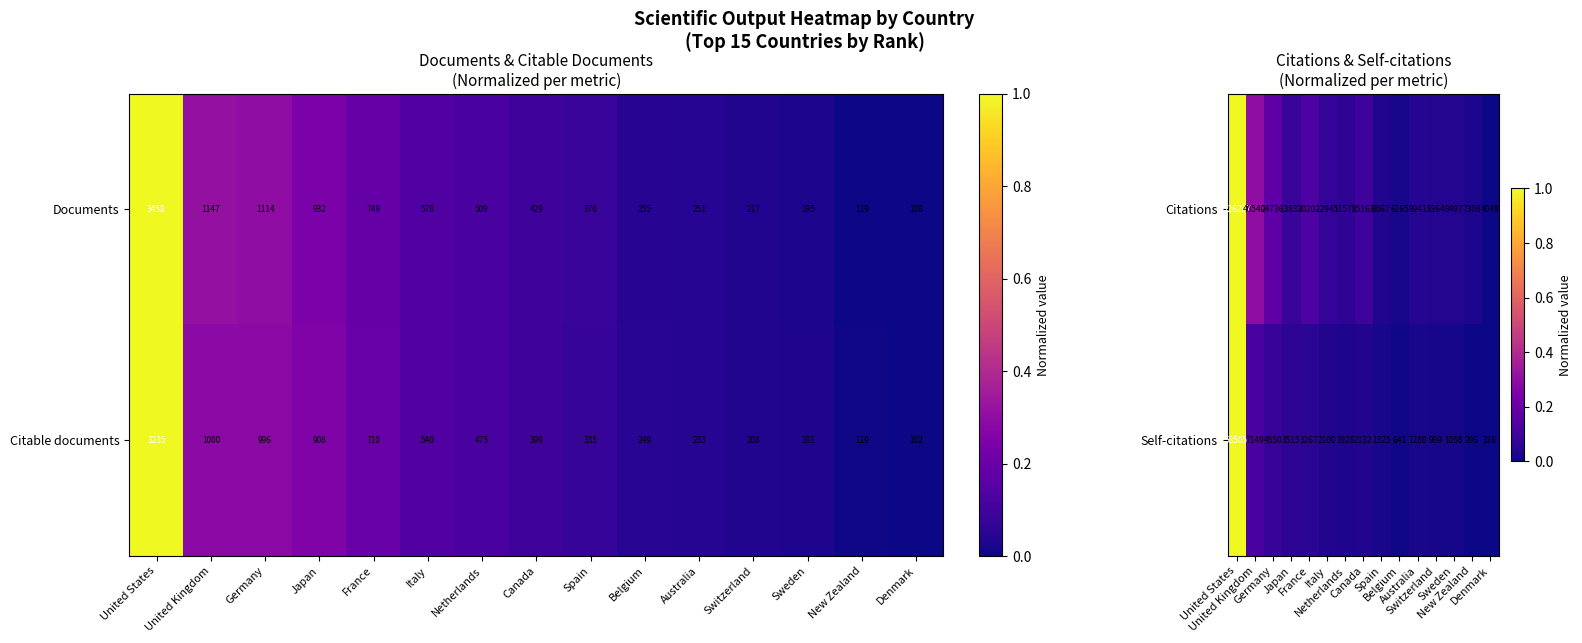

Reading right to left, extract all data points from this chart.

Citations: Denmark=4049.0	New Zealand=7308.0	Sweden=8497.0	Switzerland=8364.0	Australia=8941.0	Belgium=6165.0	Spain=8067.0	Canada=15163.0	Netherlands=11578.0	Italy=12945.0	France=20202.0	Japan=13833.0	Germany=24736.0	United Kingdom=40540.0	United States=126207.0
Self-citations: Denmark=316.0	New Zealand=206.0	Sweden=1058.0	Switzerland=969.0	Australia=1280.0	Belgium=641.0	Spain=1325.0	Canada=2132.0	Netherlands=1928.0	Italy=2100.0	France=3267.0	Japan=3515.0	Germany=4550.0	United Kingdom=7149.0	United States=58505.0